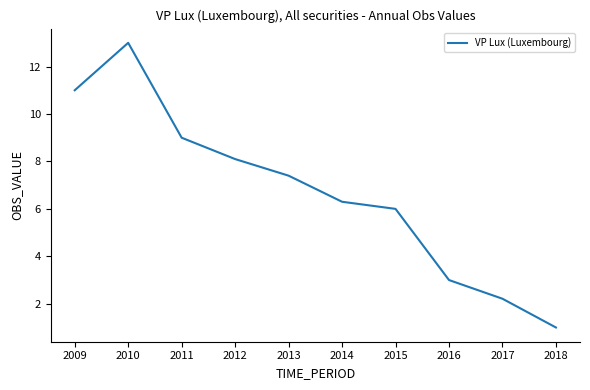

The value at 2011 is 12.2. True or false?

False